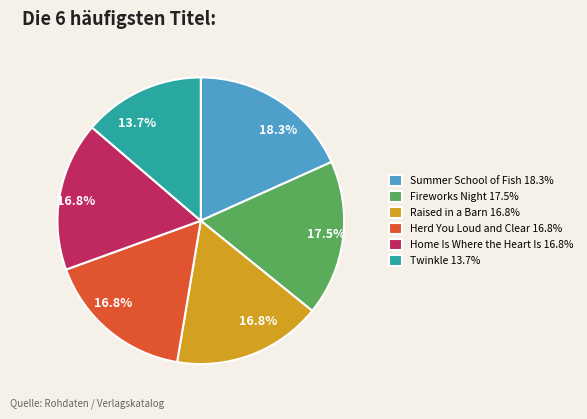

True or false: Herd You Loud and Clear accounts for 17% of the total.

True